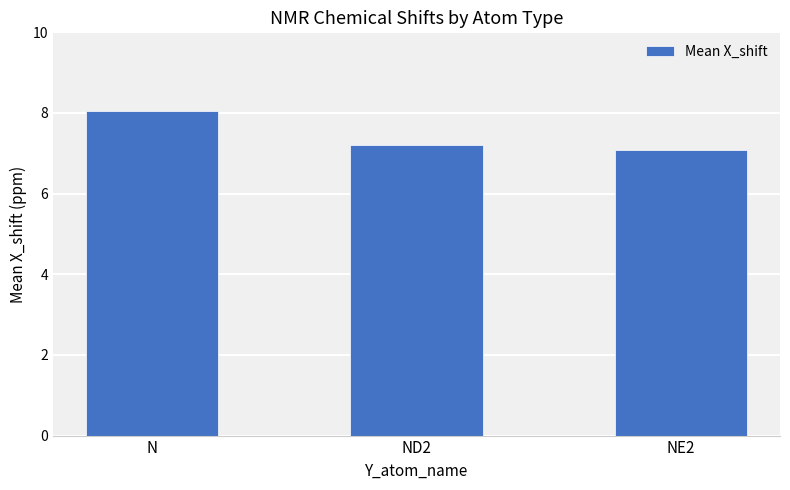

Are the bars horizontal?

No